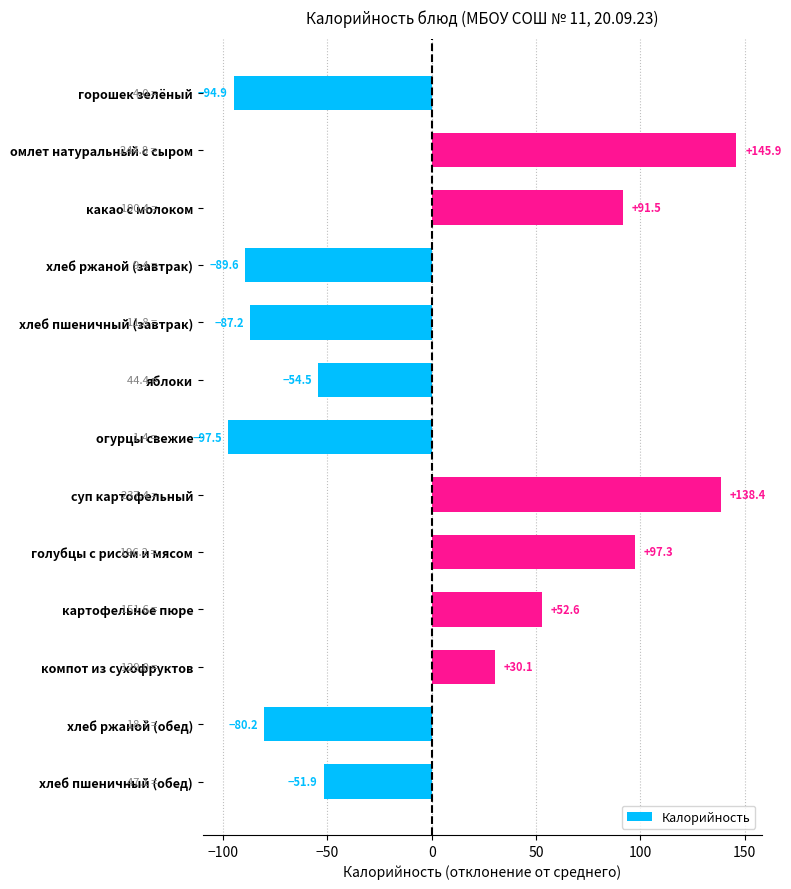

What is the maximum value shown in the chart?

145.9